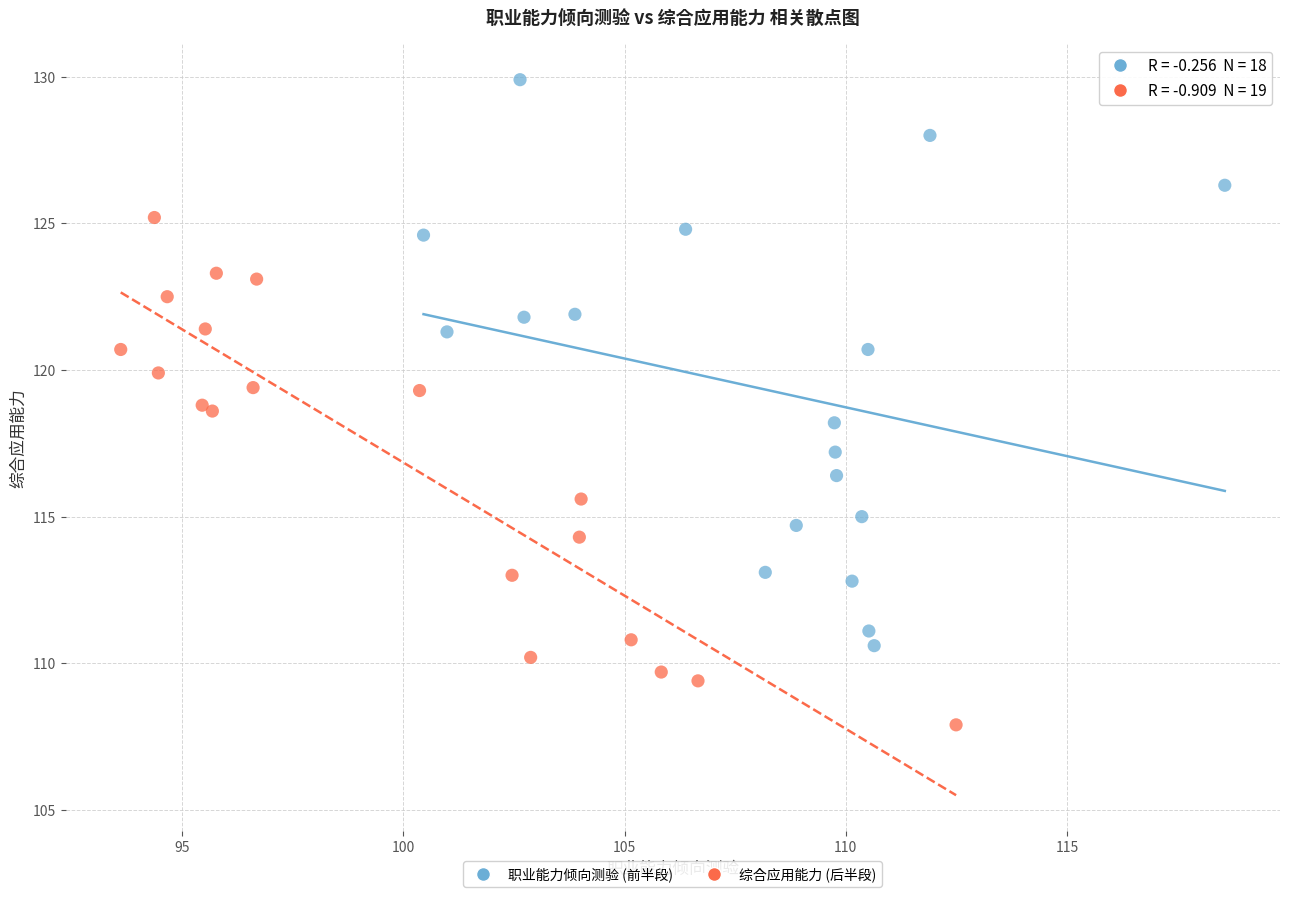

Which series has the largest Y range (max minus min)?

职业能力倾向测验 (前半段)